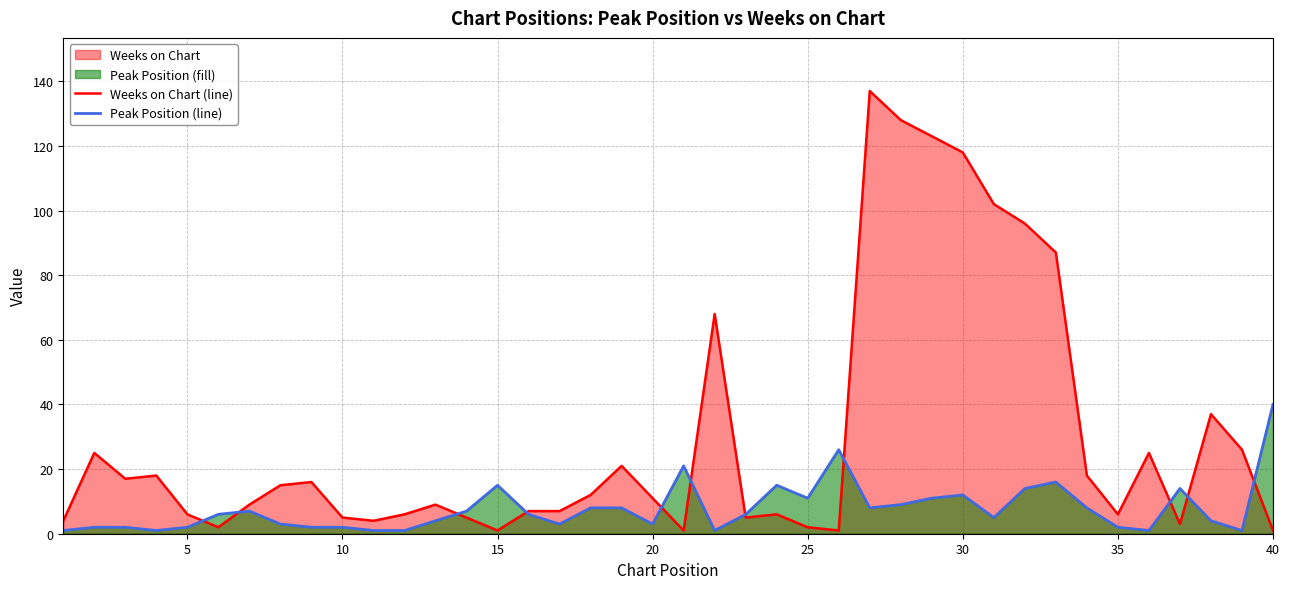

List the series in order of their peak value, lowest first.

Peak Position (line), Weeks on Chart (line)